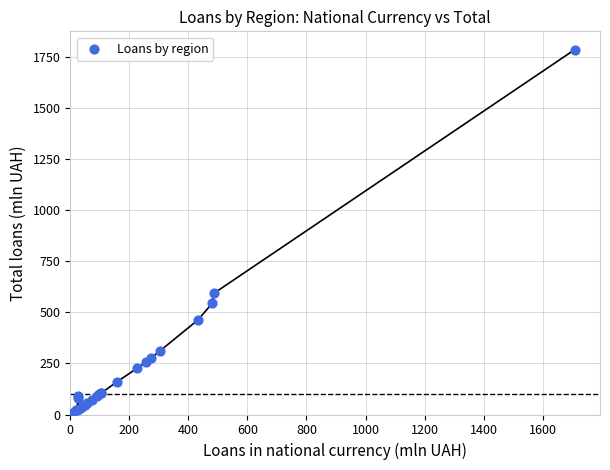

What Y value in the scatter plot is closest to 896?

592.4